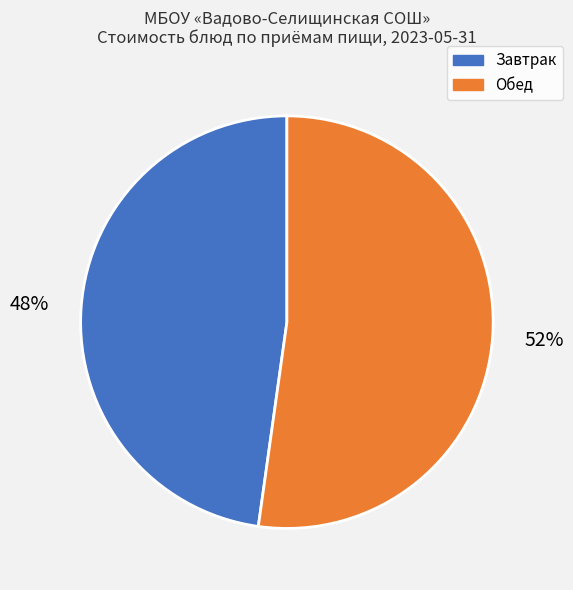

Is there a majority slice in this chart?

Yes